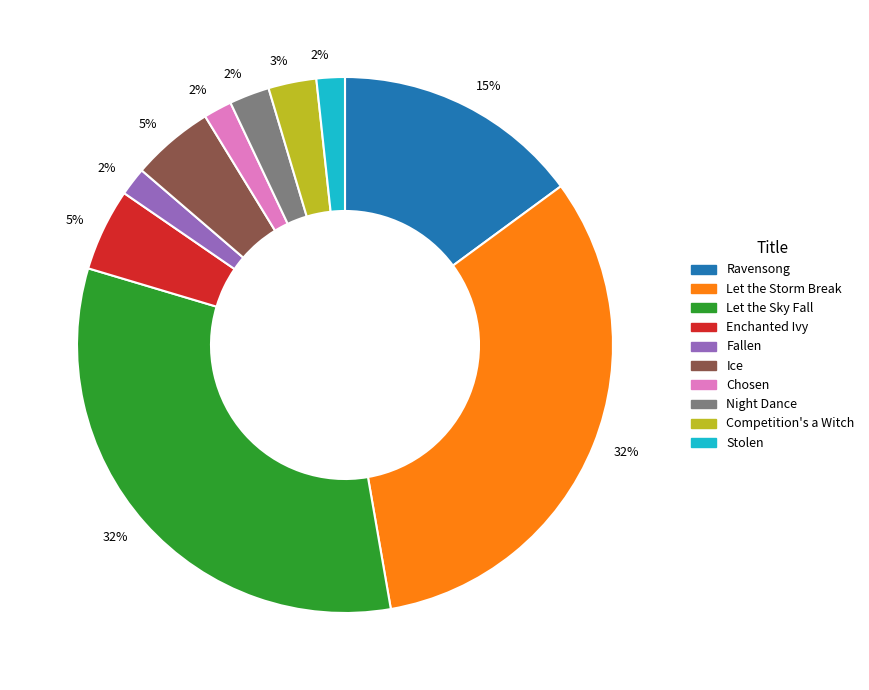

Is there a majority slice in this chart?

No